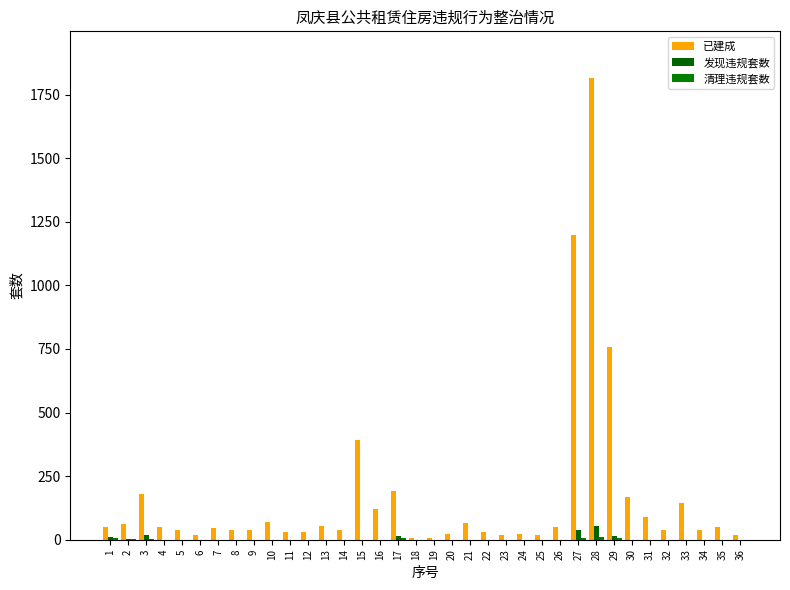

How many values in the 发现违规套数 series exceed 0?

7